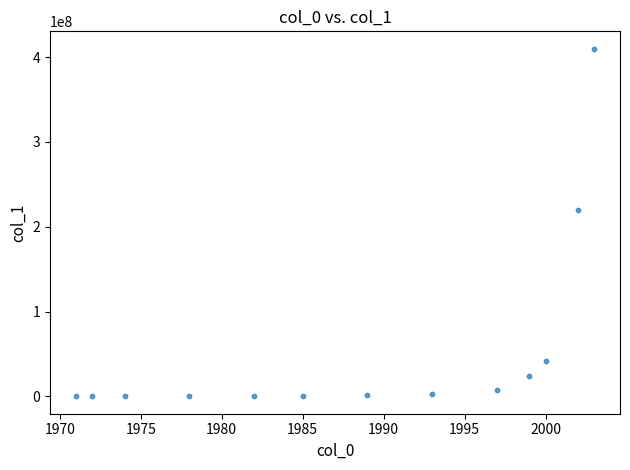

What Y value in the scatter plot is closest to 205001125?

220000000